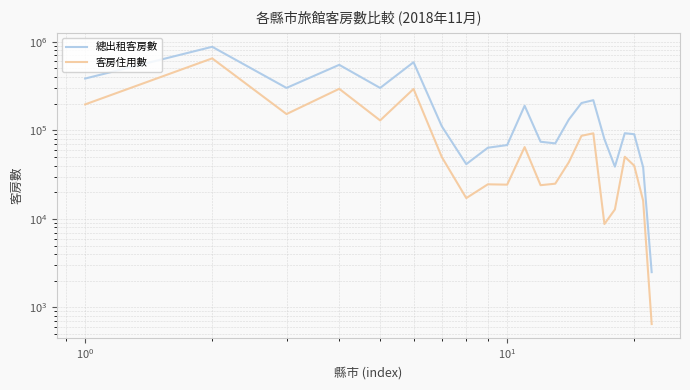

The 總出租客房數 series shows 55589 at 20. True or false?

False